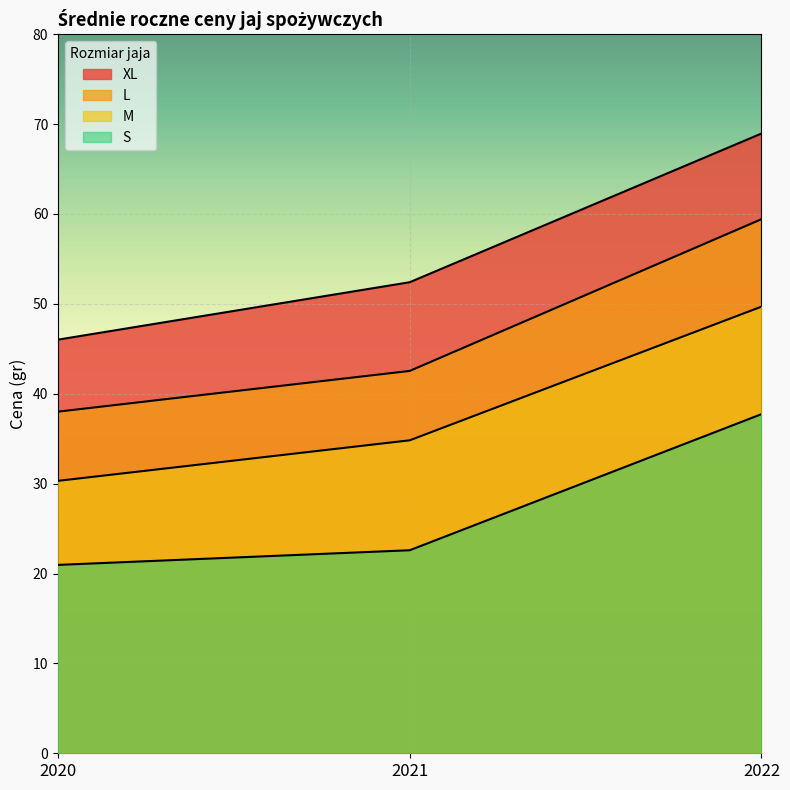

What are all the series names shown in the legend?

XL, L, M, S